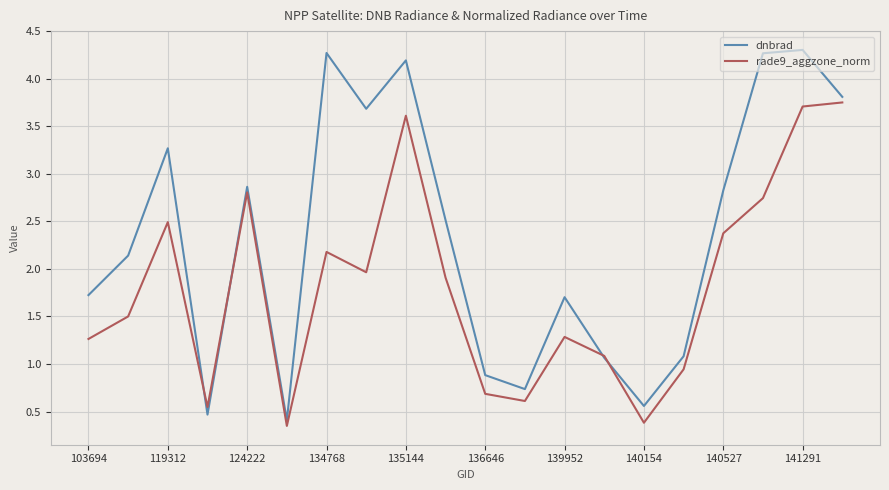

True or false: dnbrad has more than 1 interior local peaks.

True